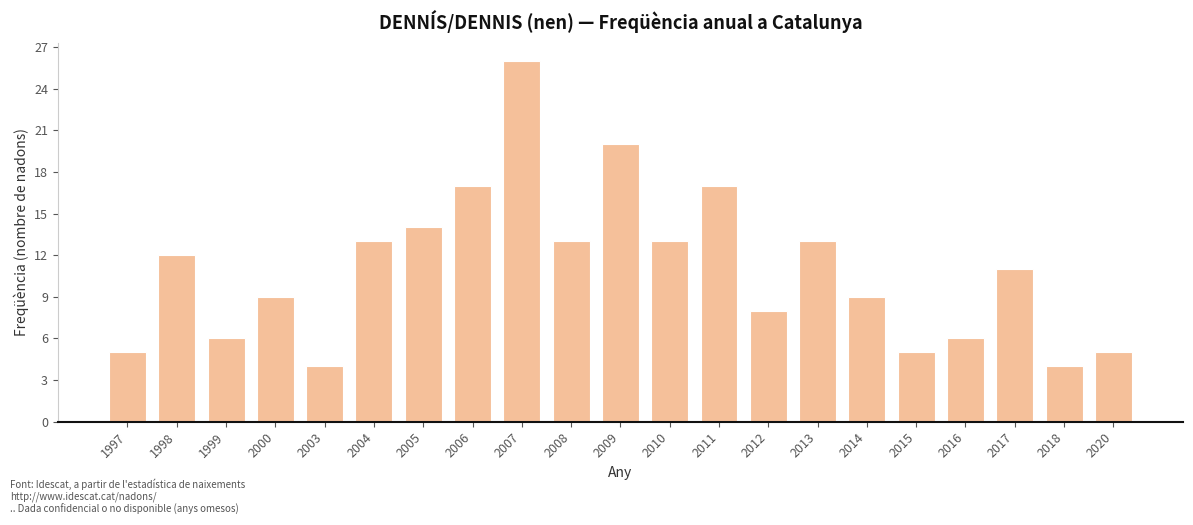

Where is the data nearest to the value 15?

2005